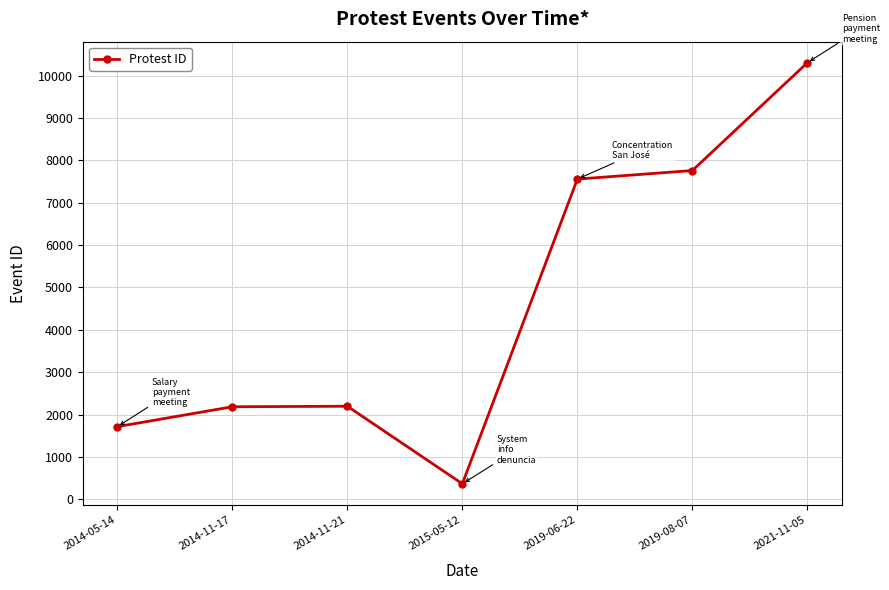

How many data points are less than 2197?

3